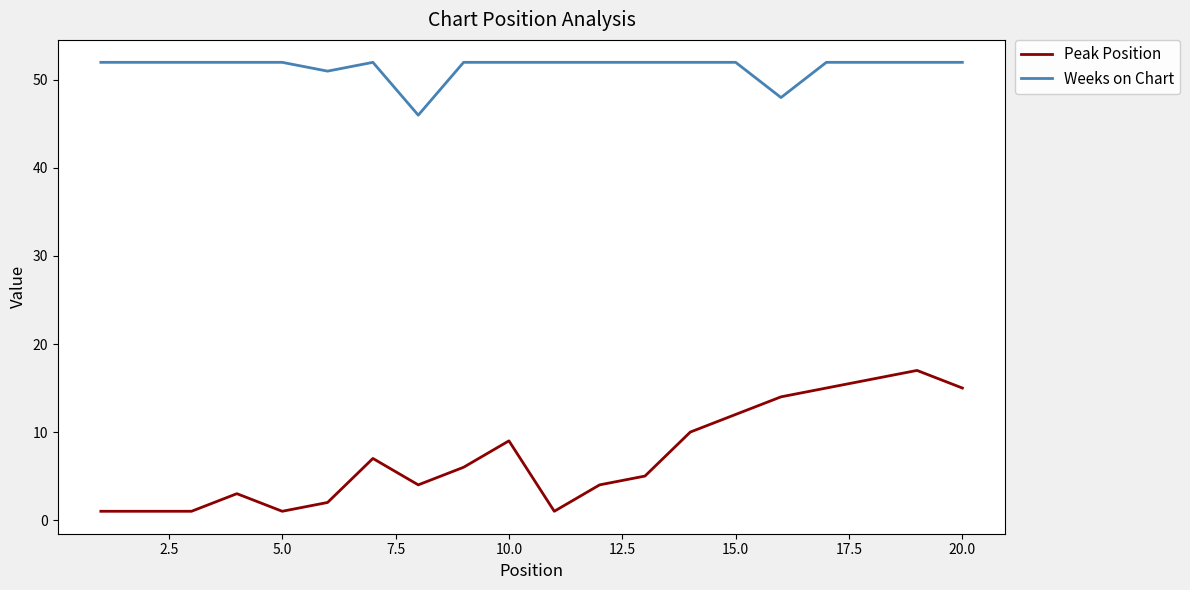

List the series in order of their peak value, highest first.

Weeks on Chart, Peak Position